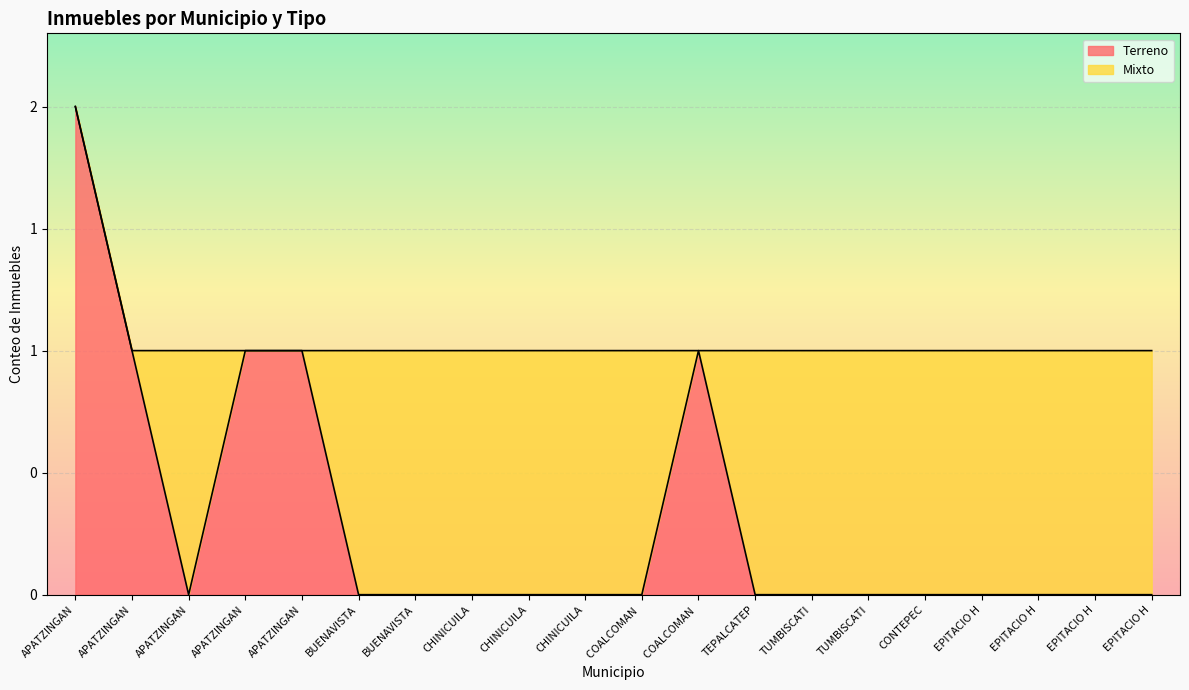

List the labels in order of value, largest first.

APATZINGAN, APATZINGAN, APATZINGAN, APATZINGAN, COALCOMAN, APATZINGAN, BUENAVISTA, BUENAVISTA, CHINICUILA, CHINICUILA, CHINICUILA, COALCOMAN, TEPALCATEP, TUMBISCATI, TUMBISCATI, CONTEPEC, EPITACIO H, EPITACIO H, EPITACIO H, EPITACIO H